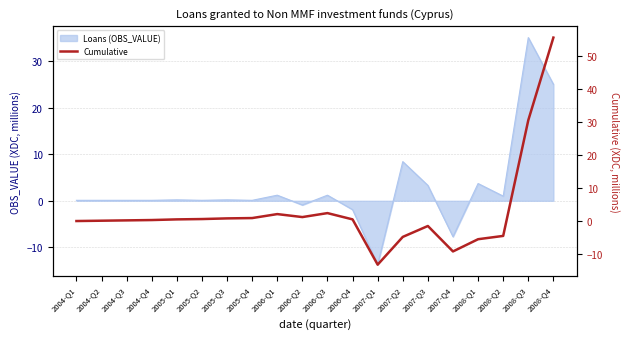

What is the maximum value shown in the chart?

55.6